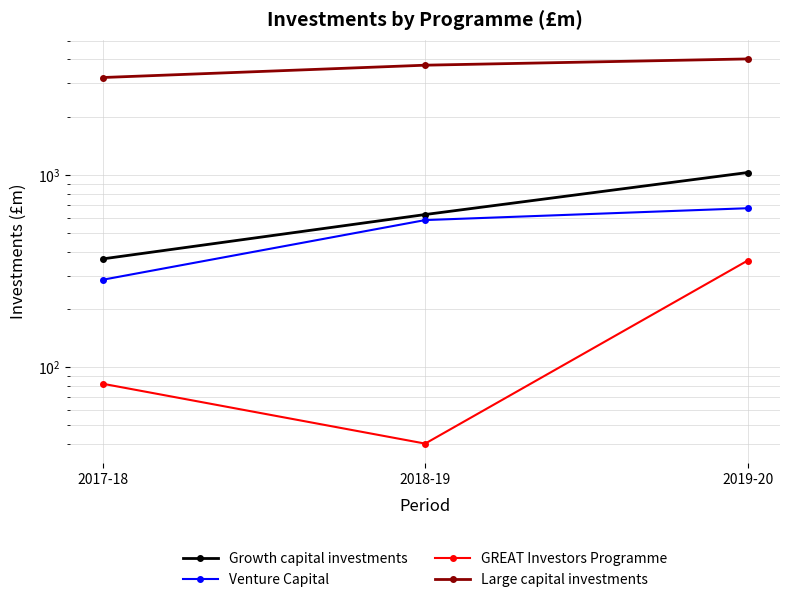

At which category is the sum across all series the highest?

2019-20